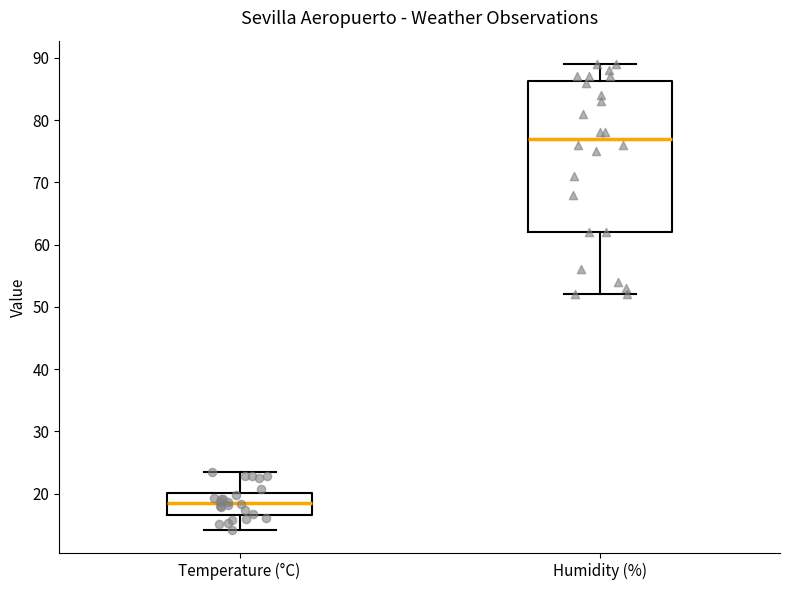

Which box's median line is the lowest?

Temperature (°C)